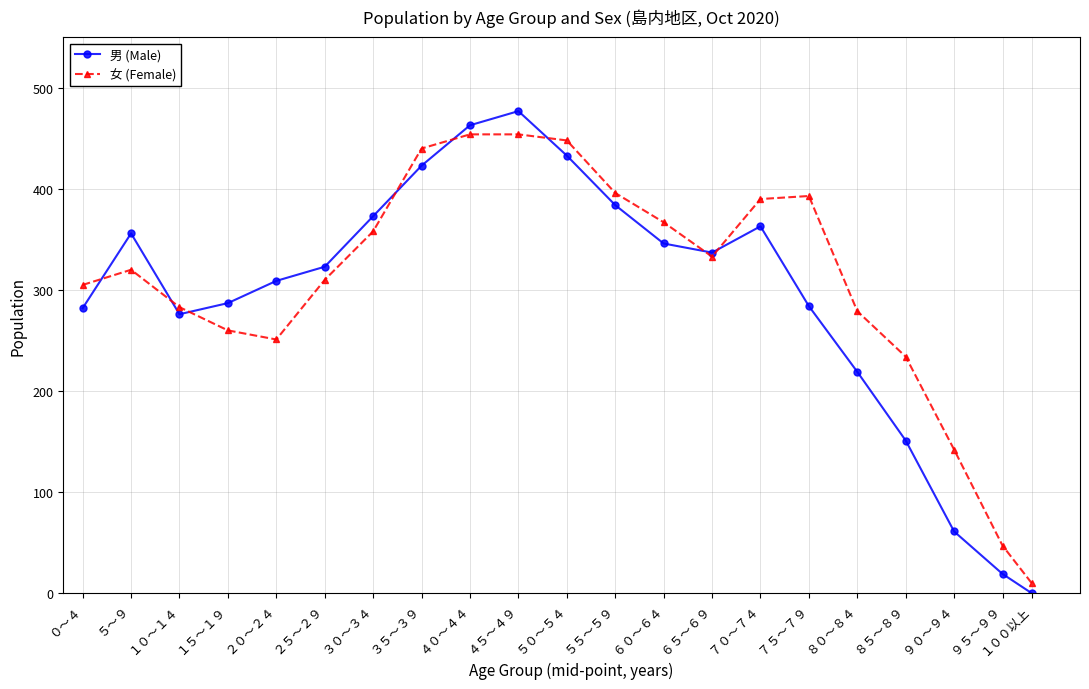

Is it true that 男 (Male) equals 490 at ７５～７９?

False